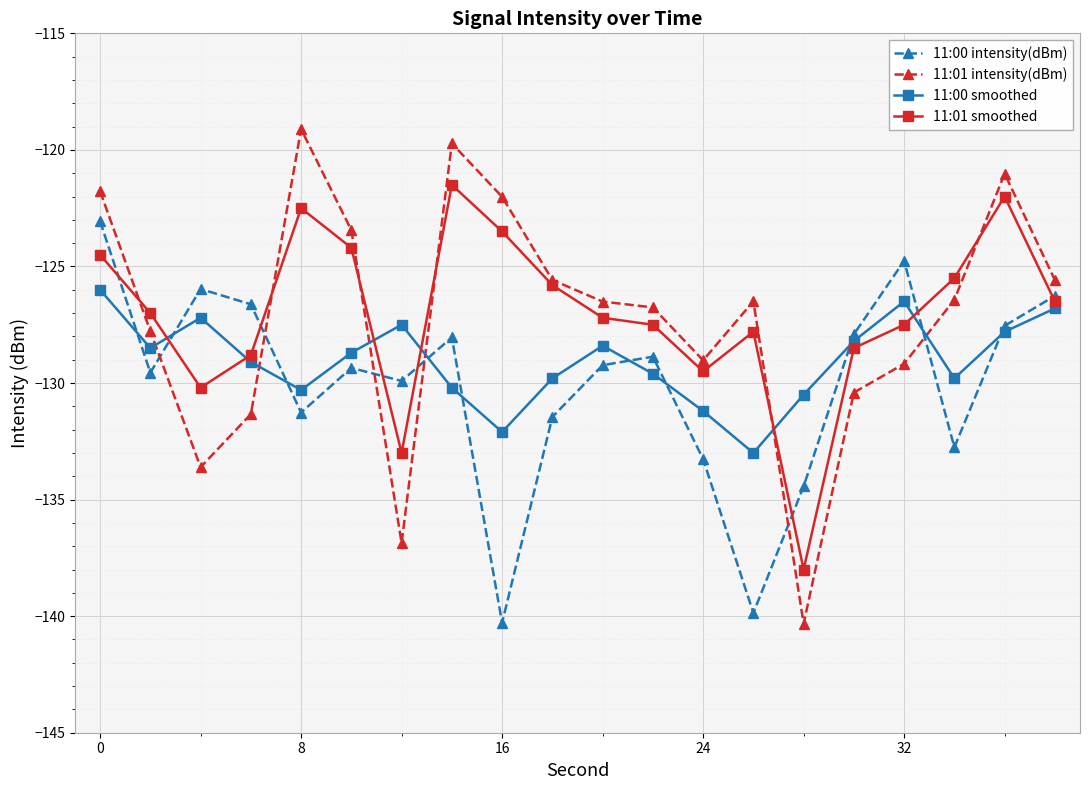

How many intersections are there between 11:00 intensity(dBm) and 11:01 intensity(dBm)?

6